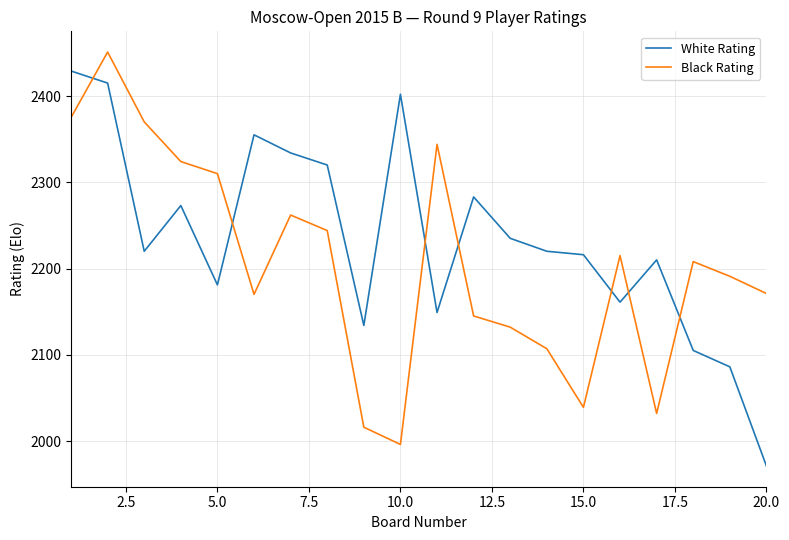

Which series has the largest total across all categories?

White Rating